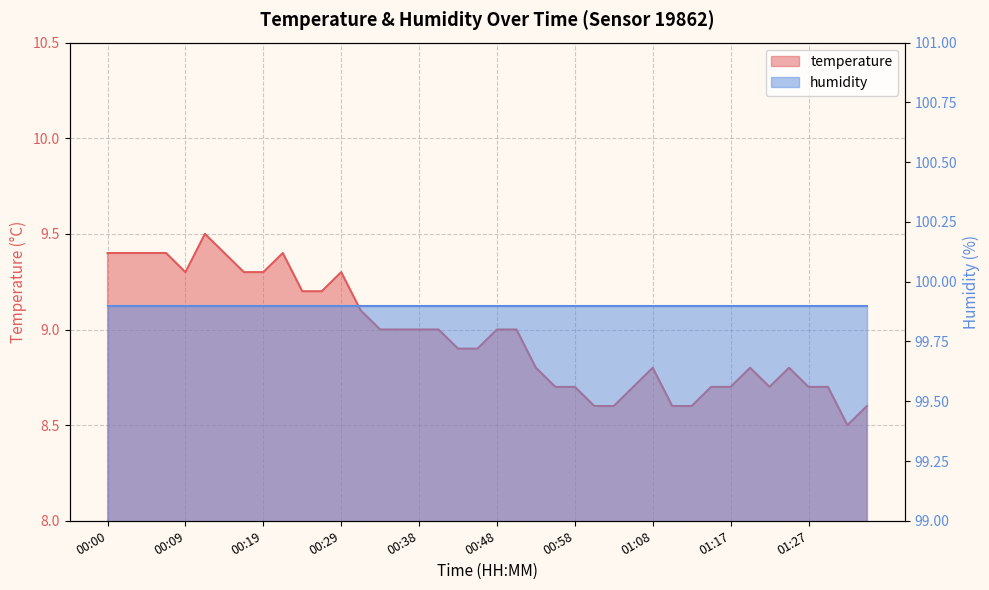

How many interior local valleys (lower than both neighbors) does the data have?

3